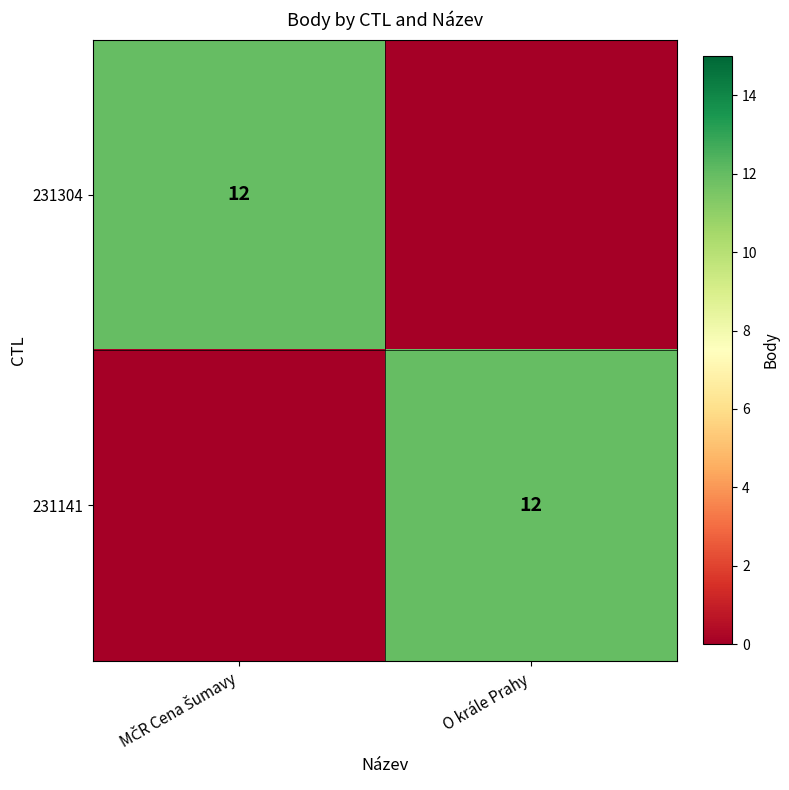

True or false: 231141 has a value of 18 at O krále Prahy.

False